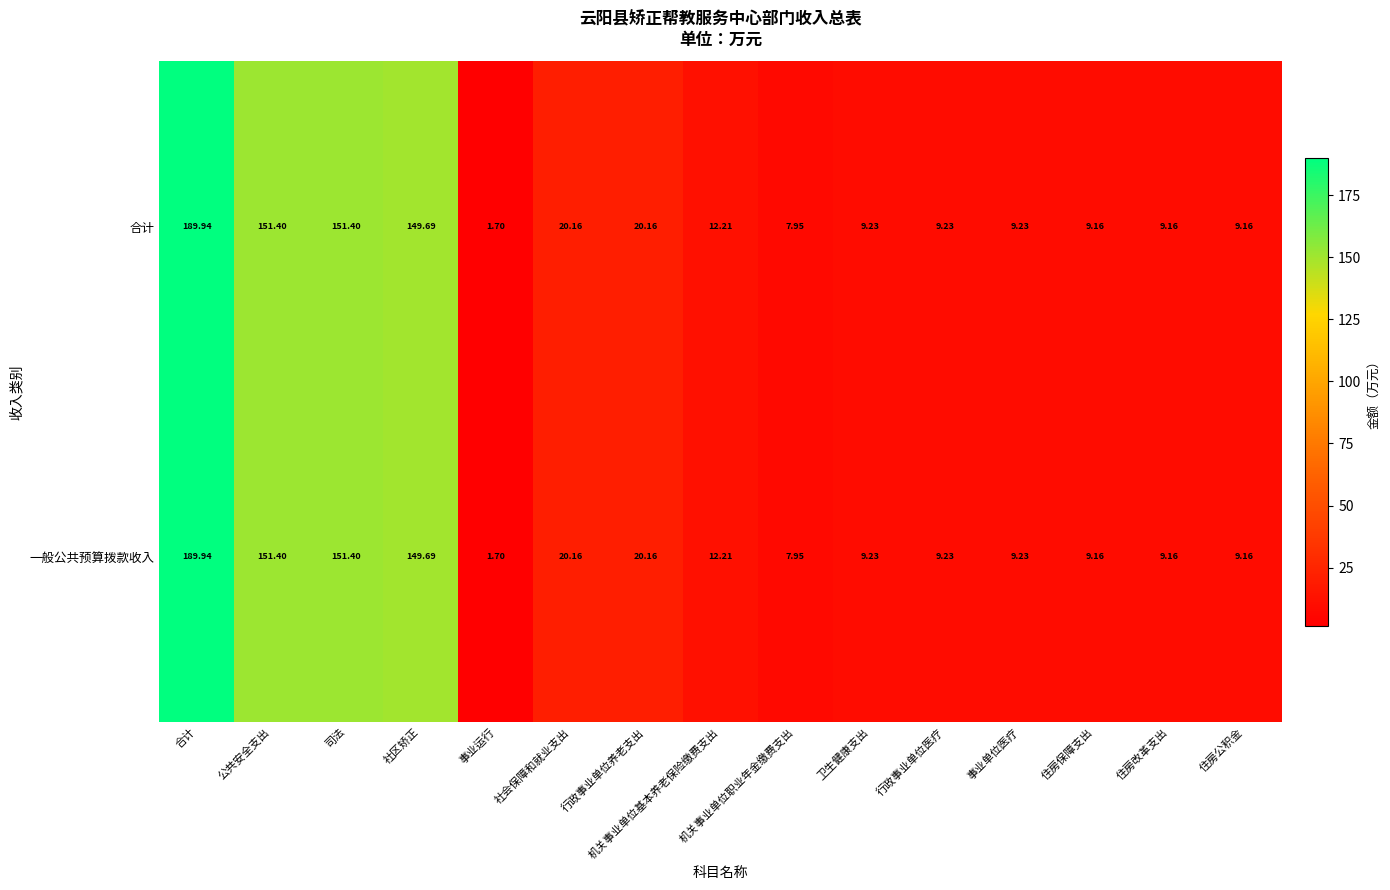

At which category does the chart reach its peak across all series?

合计